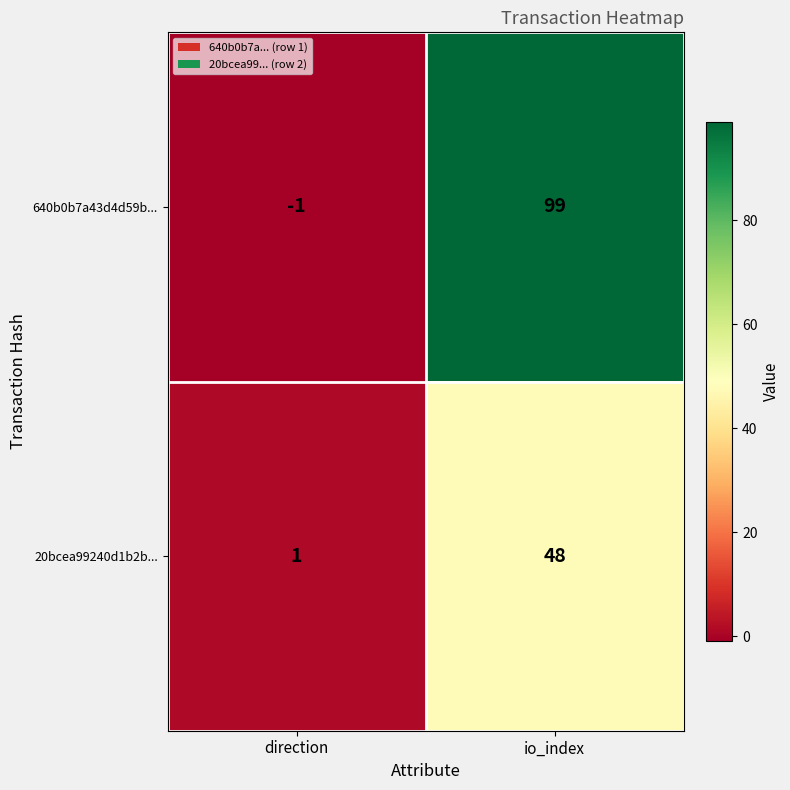

What is the sum of the 20bcea99240d1b2b... values at direction and io_index?

49